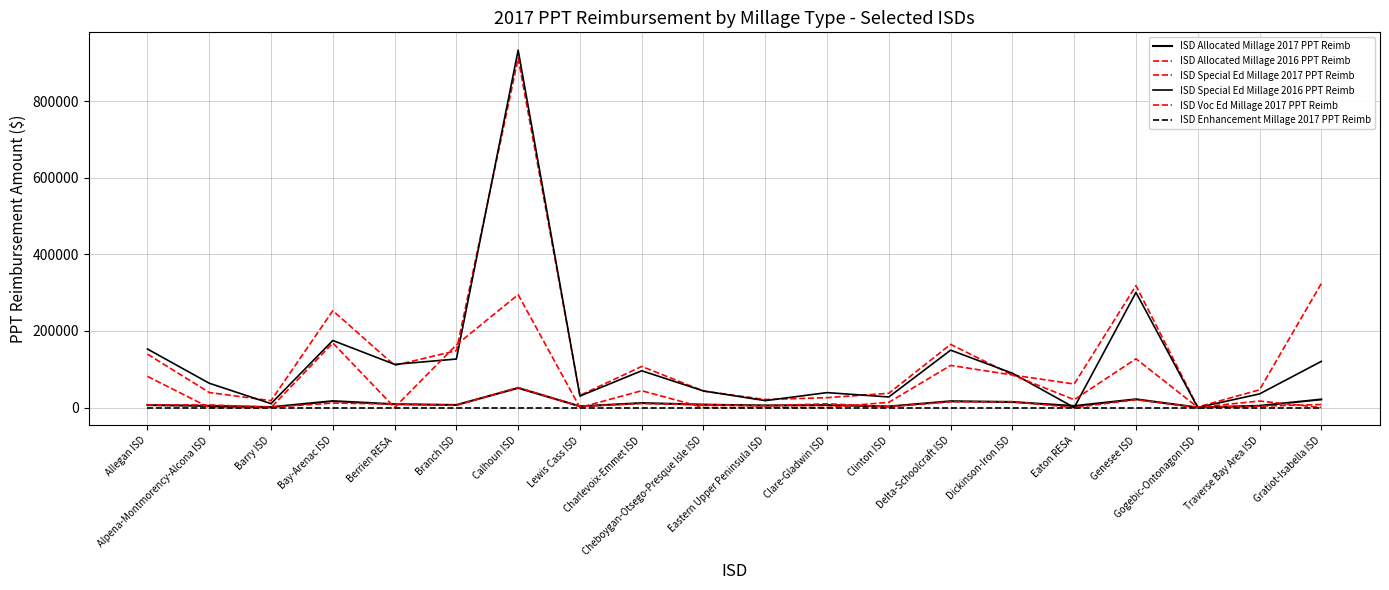

Count the number of data series in this chart.

6